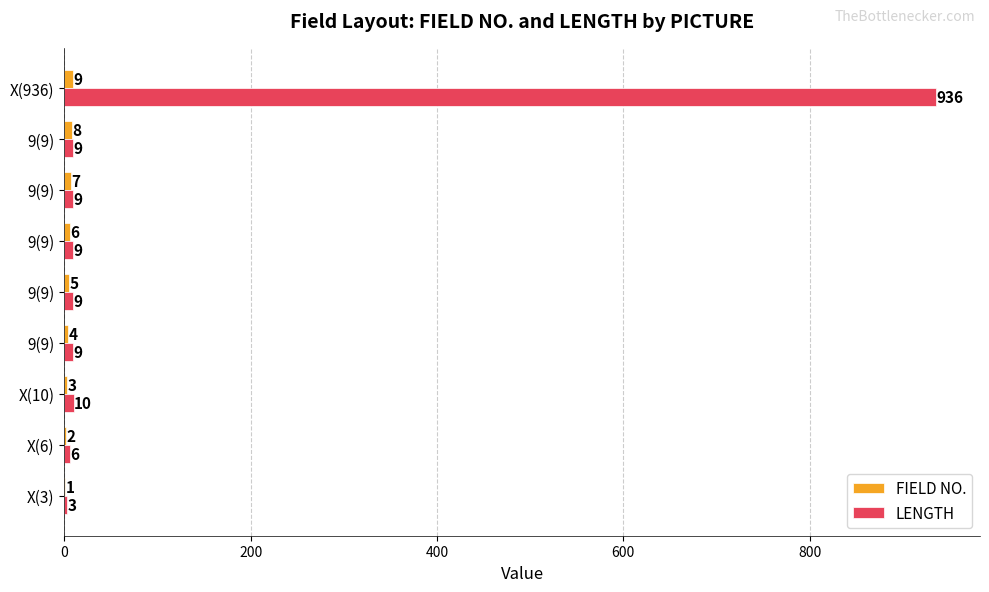

At which category is the sum across all series the highest?

X(936)